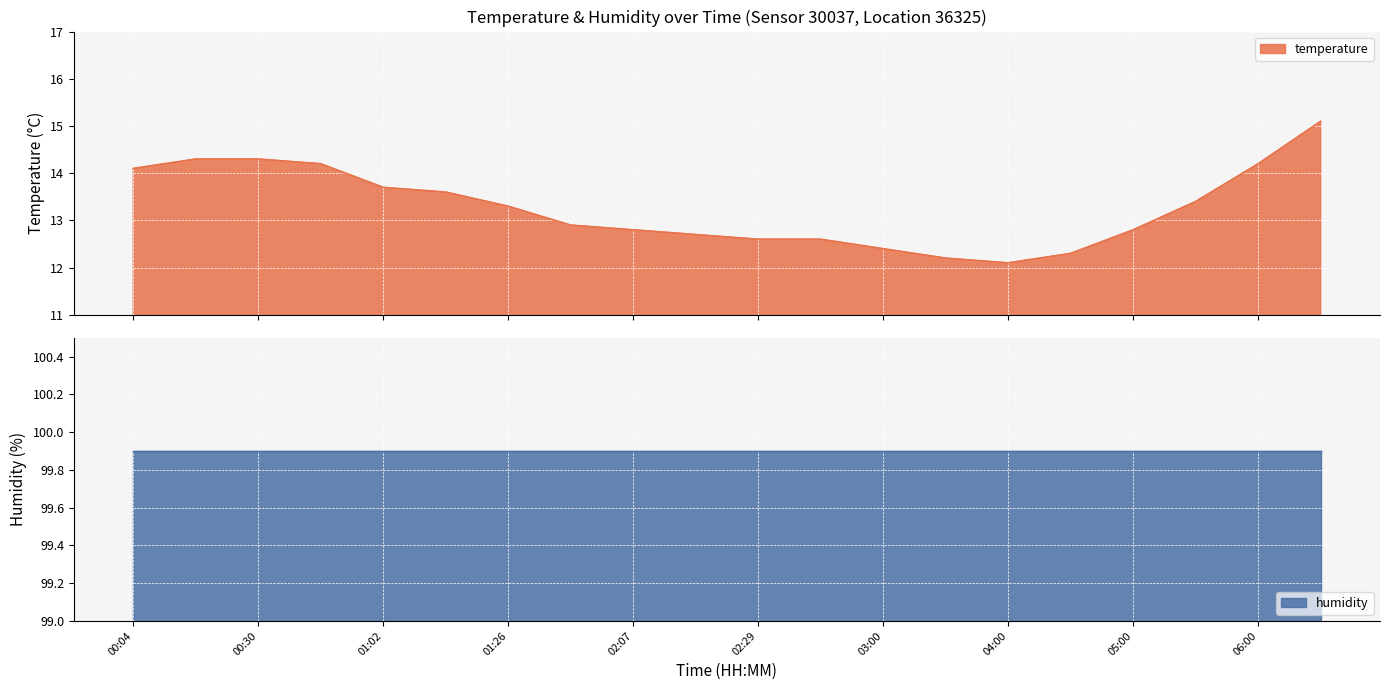

True or false: the data shows 12.7 at 02:18.

True